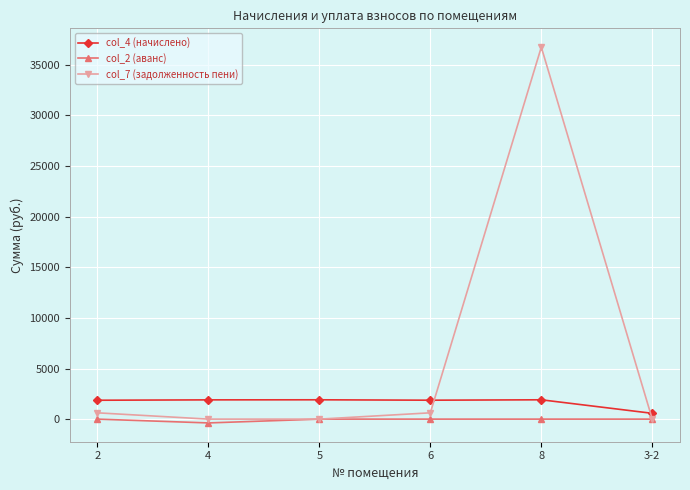

True or false: col_4 (начислено) and col_2 (аванс) cross at least once.

False